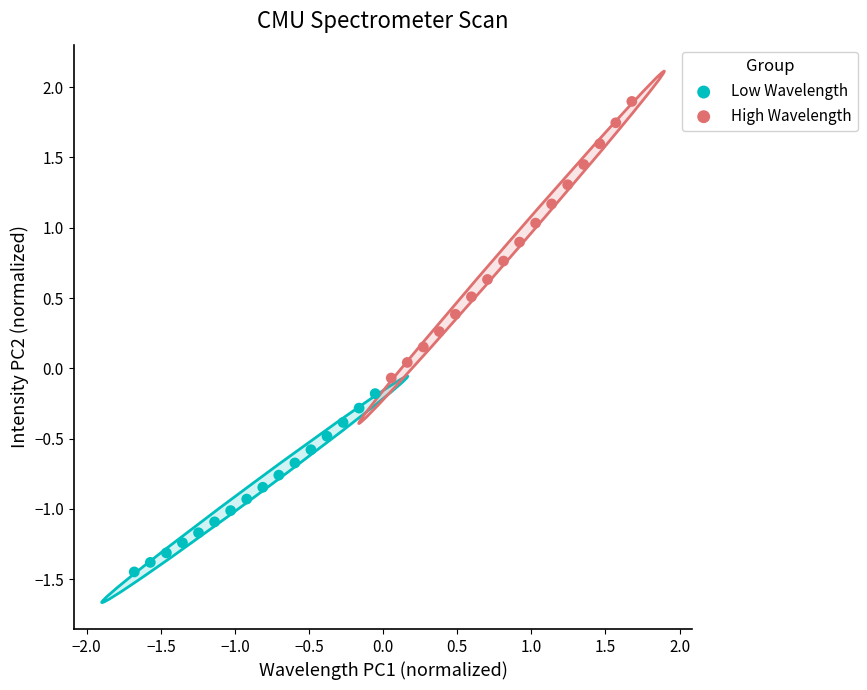

Which series reaches the minimum Y coordinate?

Low Wavelength